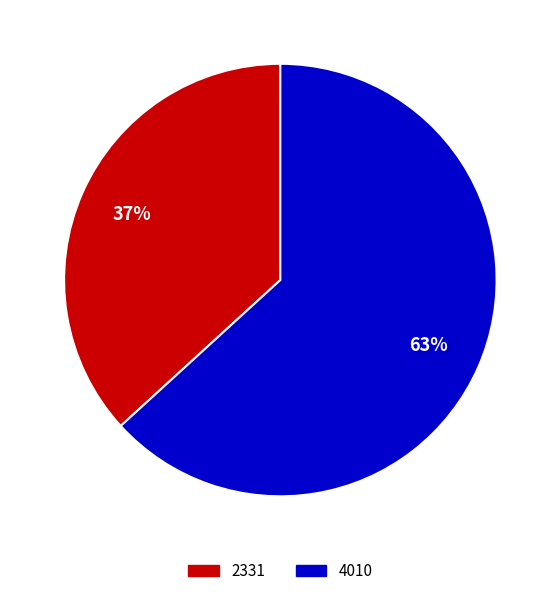

Does 2331 represent more than half of the total?

No